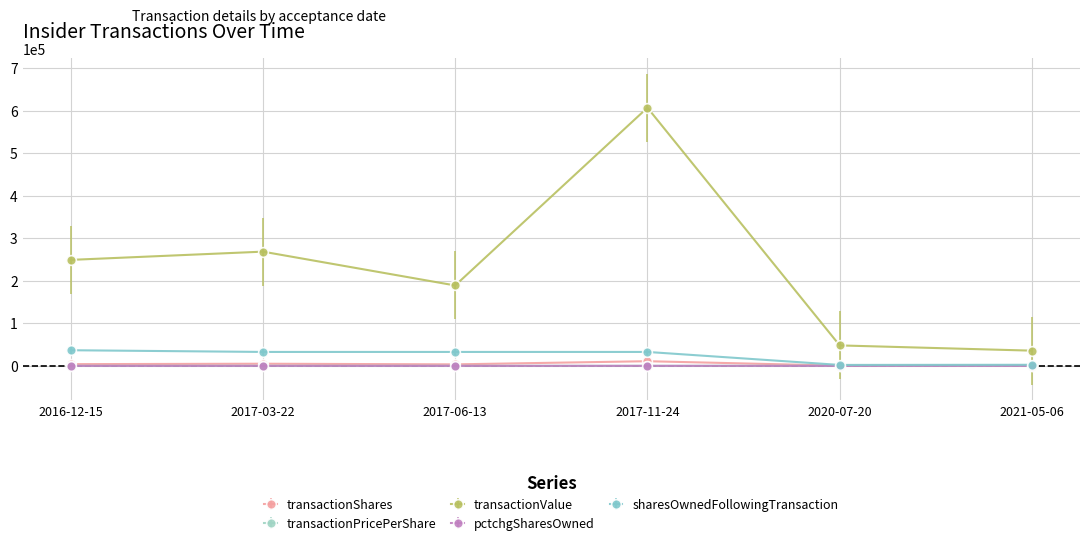

The value of transactionValue at 2020-07-20 is 19479.9. True or false?

False